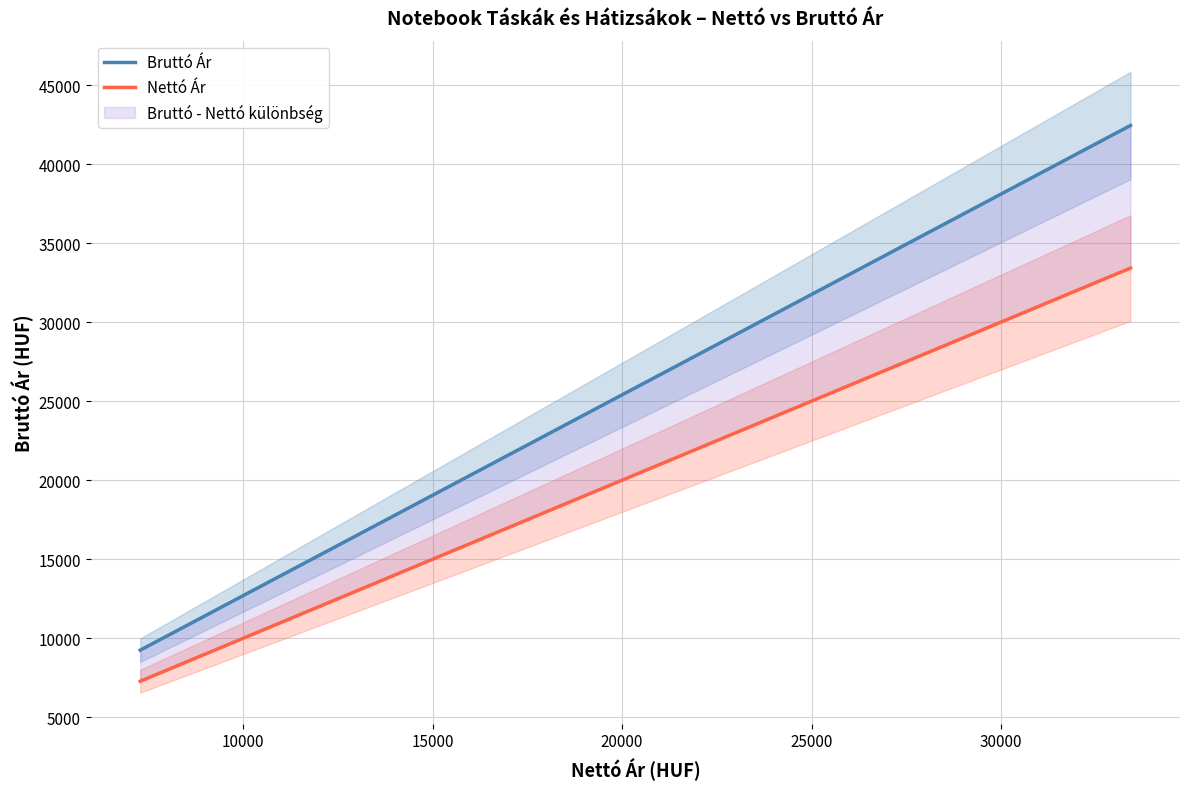

The Bruttó Ár series shows 31924 at 12. True or false?

False